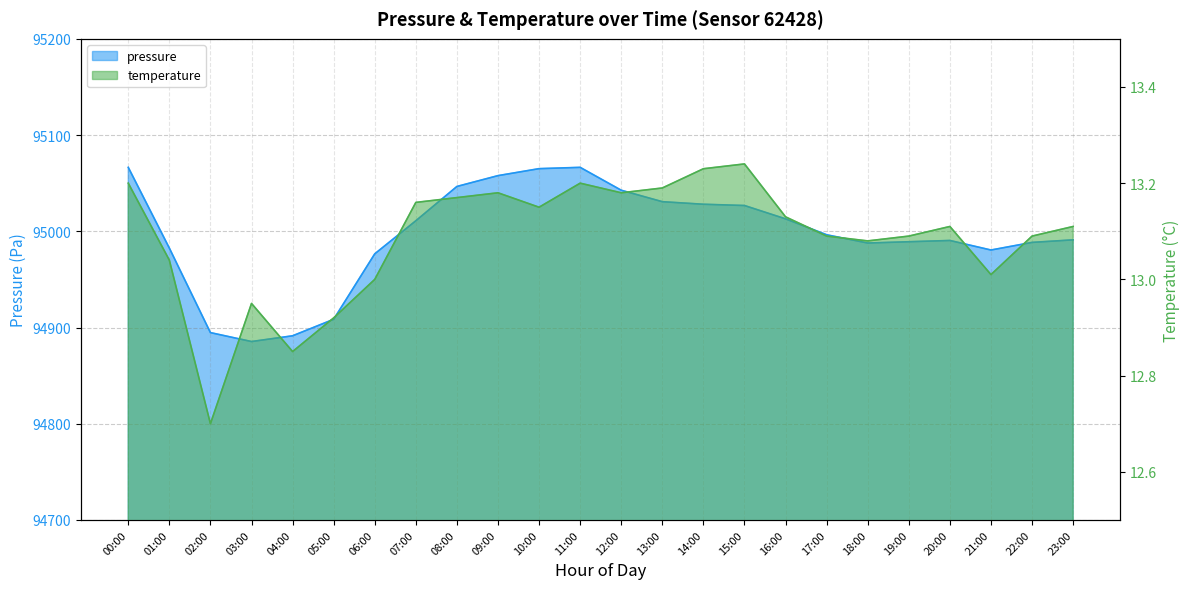

At which category does temperature reach its first local valley?

02:00